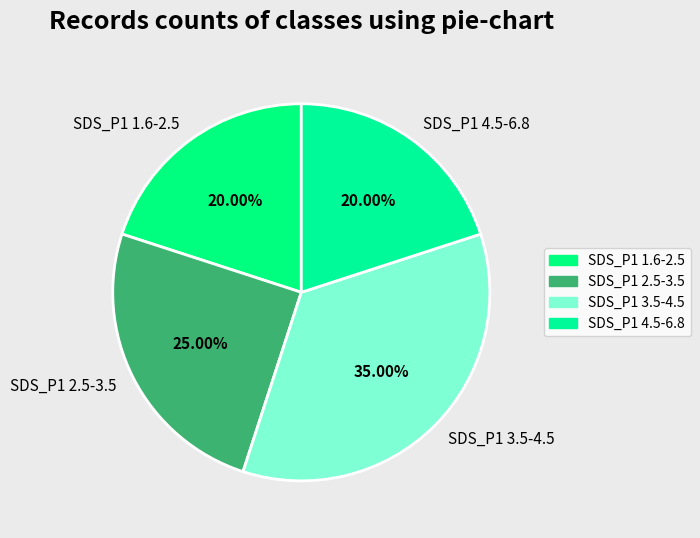

Does SDS_P1 1.6-2.5 account for over 50% of the chart?

No